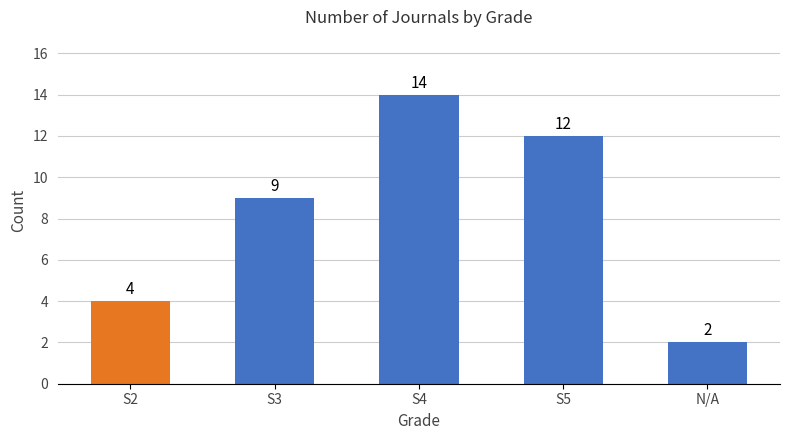

Read the value at N/A.

2